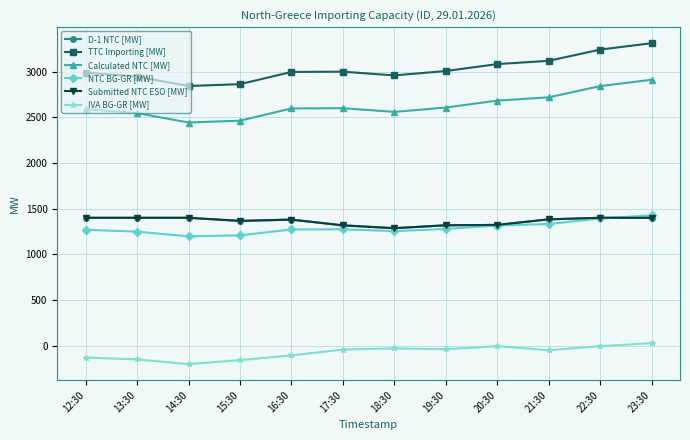

Is this an area chart (filled region under the line)?

No